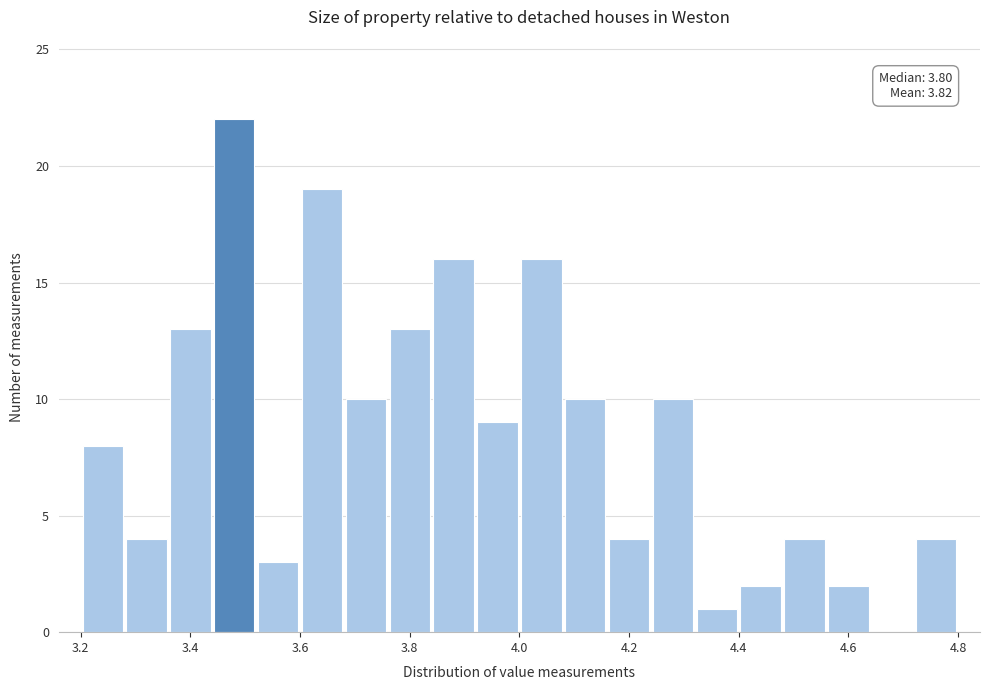

Which range on the x-axis has the tallest bar?

3.44 to 3.52